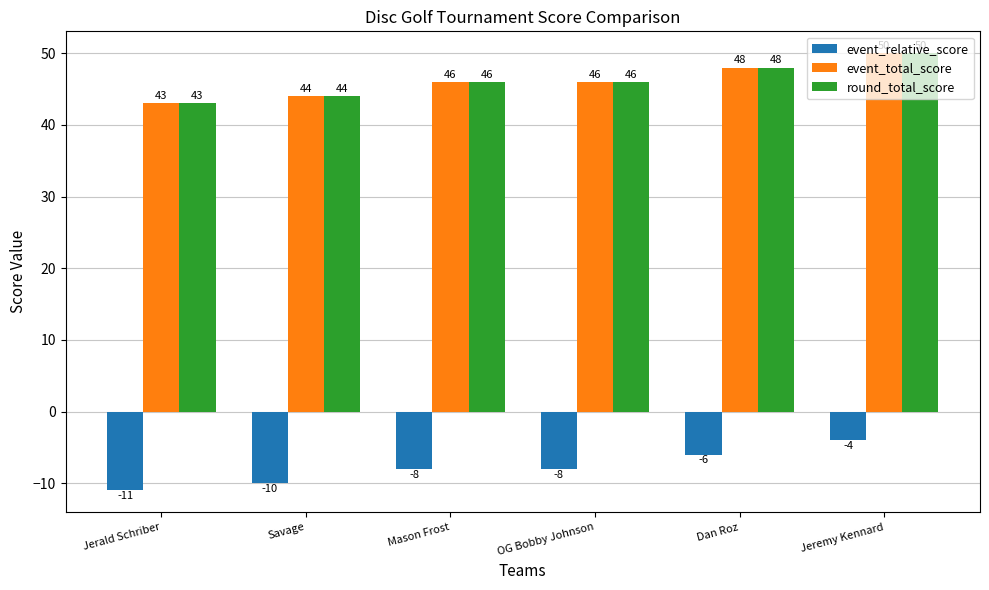

What is the difference between the highest and lowest values at Mason Frost?

54